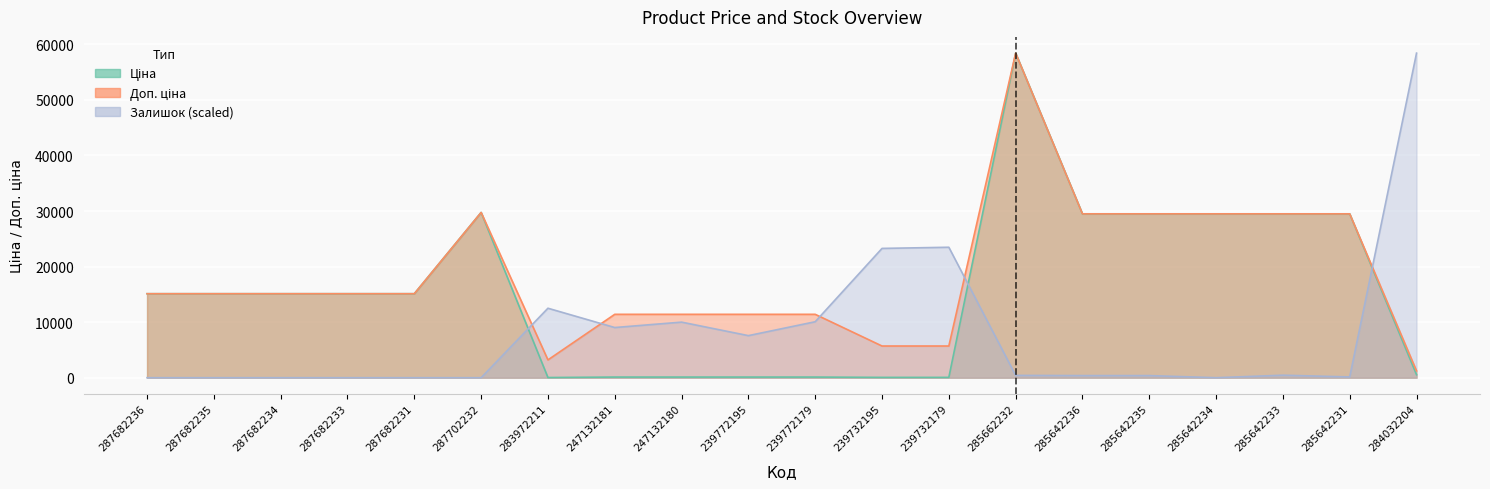

What is the sum of all Доп. ціна values?

372721.6